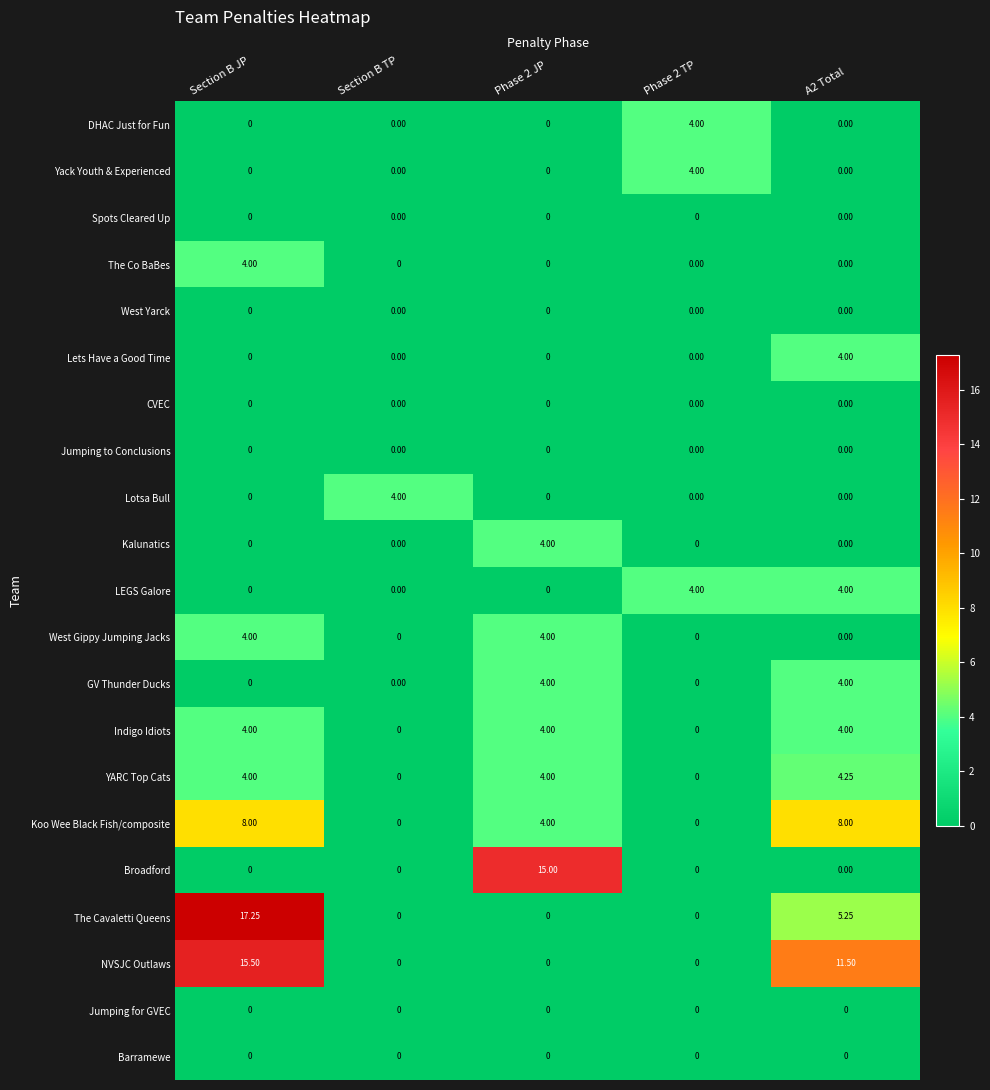

Which series has the widest spread of values?

The Cavaletti Queens